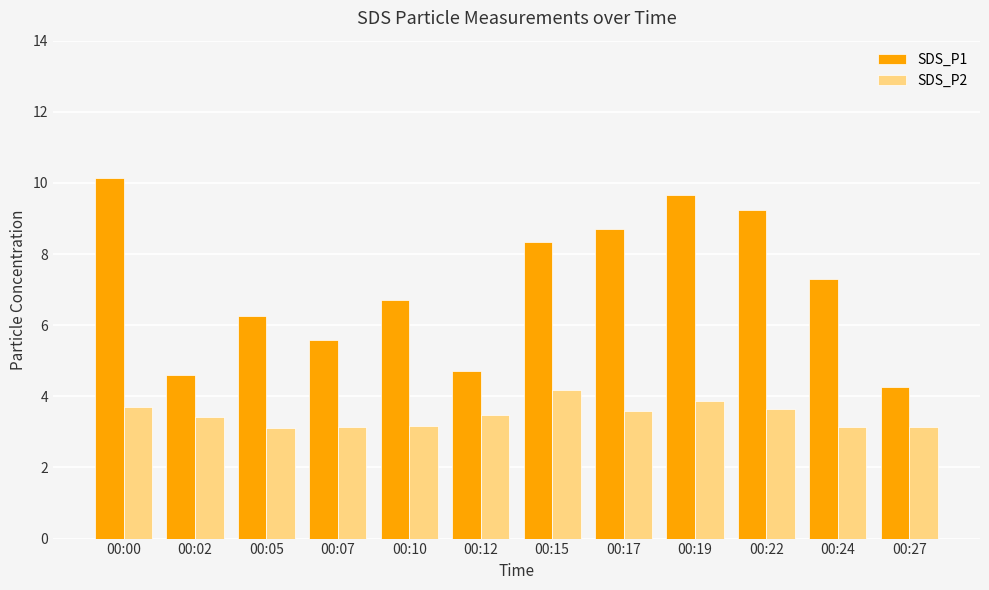

What is the value of the SDS_P1 bar at the 1st from the left?

10.1